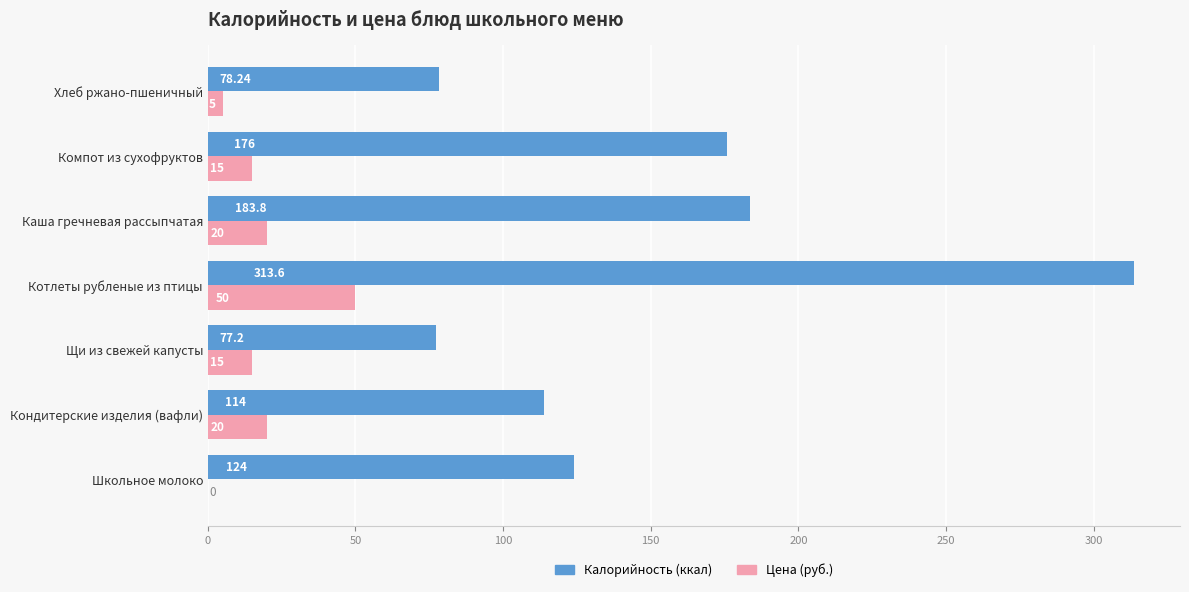

At which category is the sum across all series the highest?

Котлеты рубленые из птицы